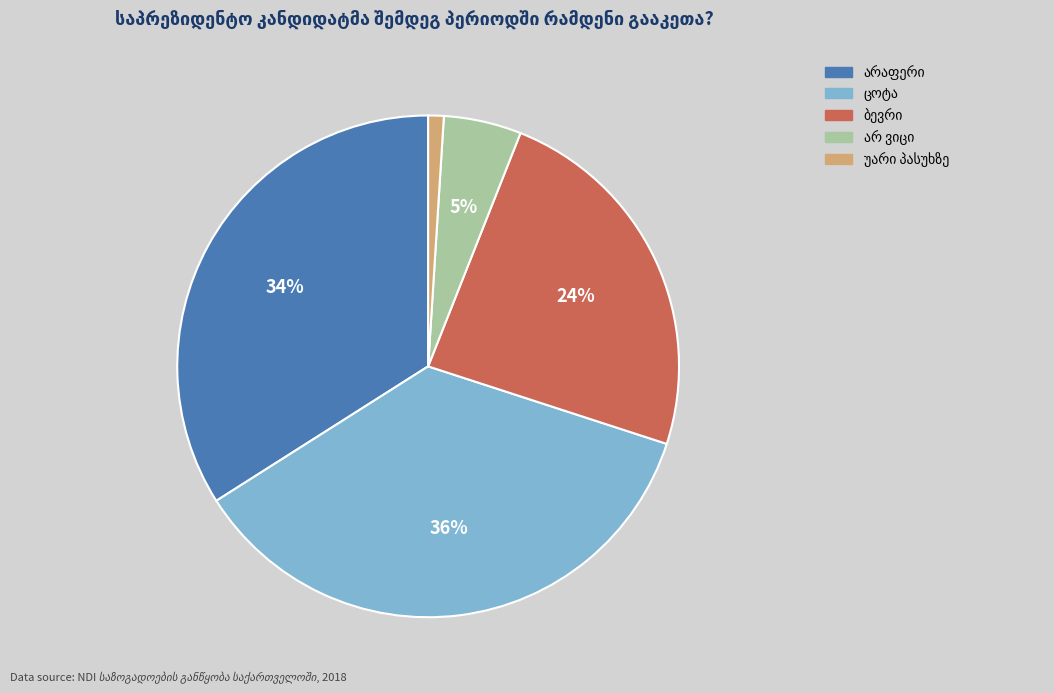

Does any single category account for the majority?

No